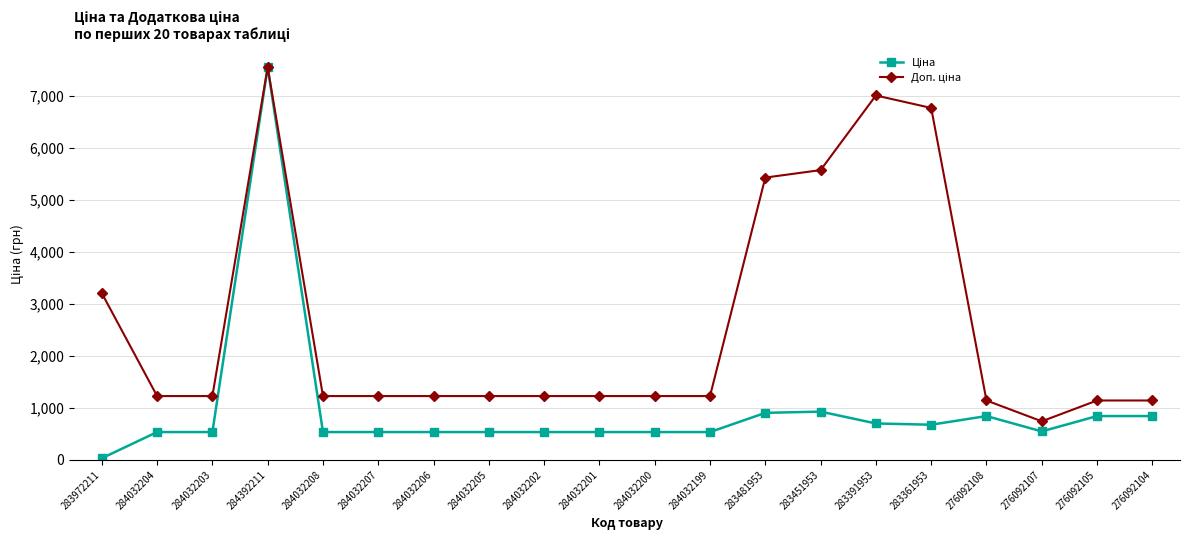

At which category is the sum across all series the highest?

284392211